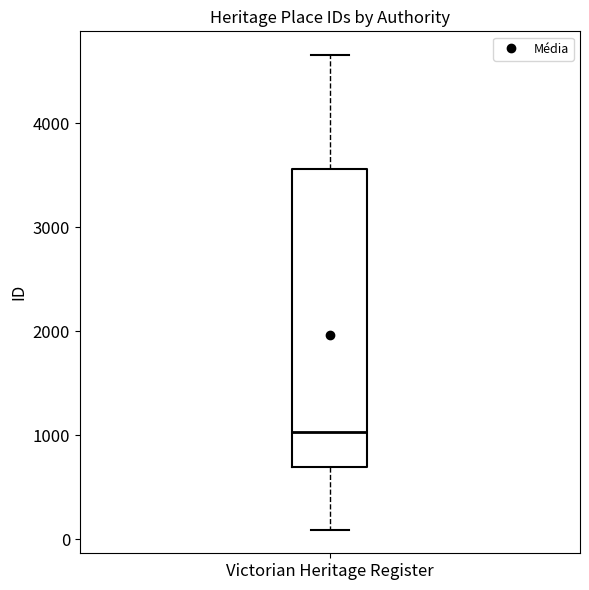

Where does the lower whisker of the box for Victorian Heritage Register end on the y-axis? The values are not printed on the chart, so give them approximately, as read against the axis.

100